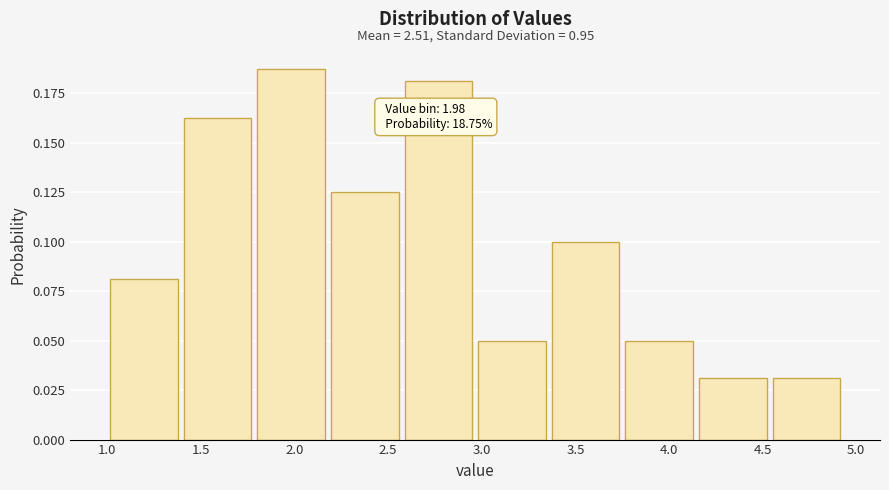

Over which range of the x-axis is the bar tallest?

1.80 to 2.20